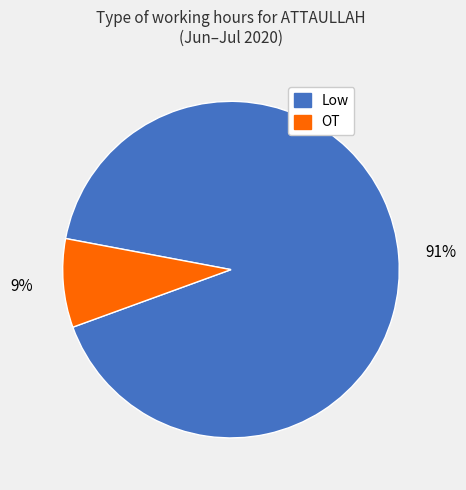

To the nearest percent, what is the average slice percentage?

50%